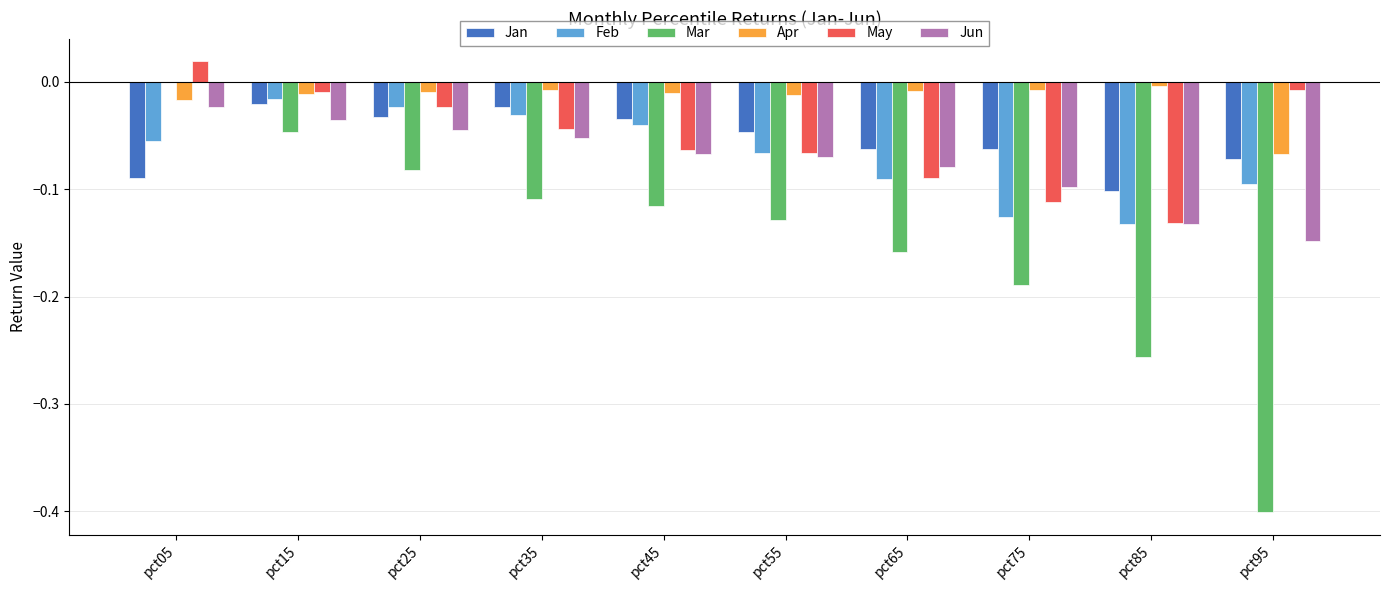

Which series has the largest total across all categories?

Apr